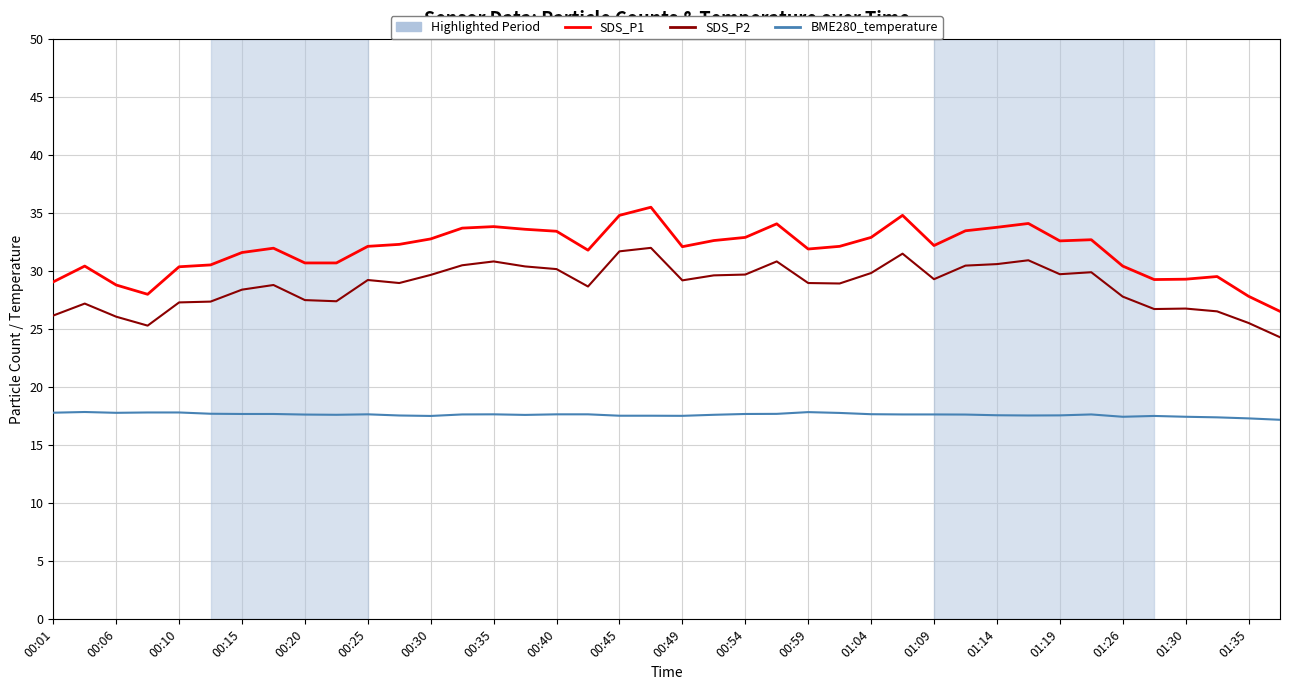

Which series has the largest total across all categories?

SDS_P1